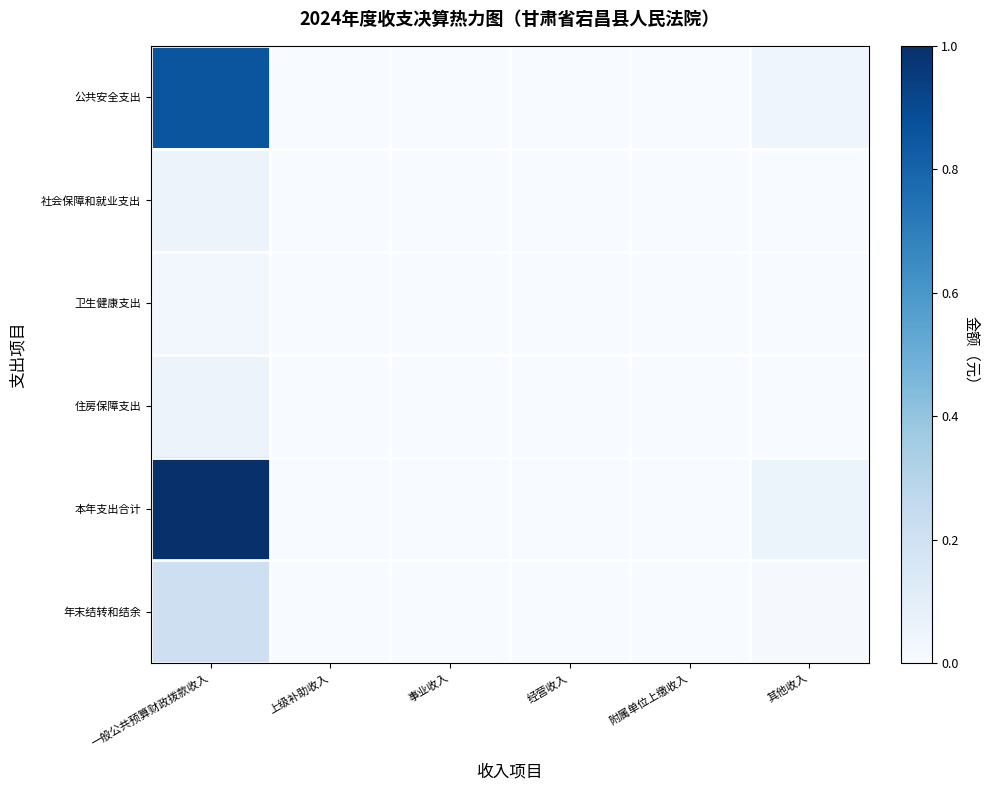

Reading left to right, list all the values displayed in this chart.

公共安全支出: 一般公共预算财政拨款收入=0.9	上级补助收入=0.0	事业收入=0.0	经营收入=0.0	附属单位上缴收入=0.0	其他收入=0.0
社会保障和就业支出: 一般公共预算财政拨款收入=0.1	上级补助收入=0.0	事业收入=0.0	经营收入=0.0	附属单位上缴收入=0.0	其他收入=0.0
卫生健康支出: 一般公共预算财政拨款收入=0.0	上级补助收入=0.0	事业收入=0.0	经营收入=0.0	附属单位上缴收入=0.0	其他收入=0.0
住房保障支出: 一般公共预算财政拨款收入=0.1	上级补助收入=0.0	事业收入=0.0	经营收入=0.0	附属单位上缴收入=0.0	其他收入=0.0
本年支出合计: 一般公共预算财政拨款收入=1.0	上级补助收入=0.0	事业收入=0.0	经营收入=0.0	附属单位上缴收入=0.0	其他收入=0.1
年末结转和结余: 一般公共预算财政拨款收入=0.2	上级补助收入=0.0	事业收入=0.0	经营收入=0.0	附属单位上缴收入=0.0	其他收入=0.0